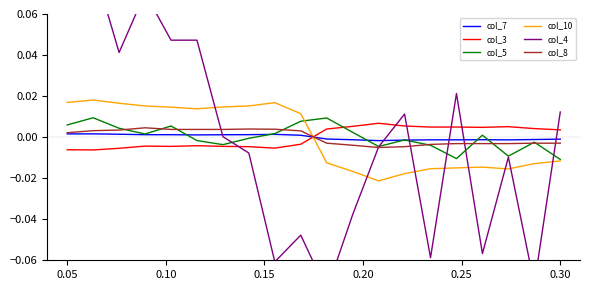

Which series ends up on top after the final intersection of col_7 and col_3?

col_3